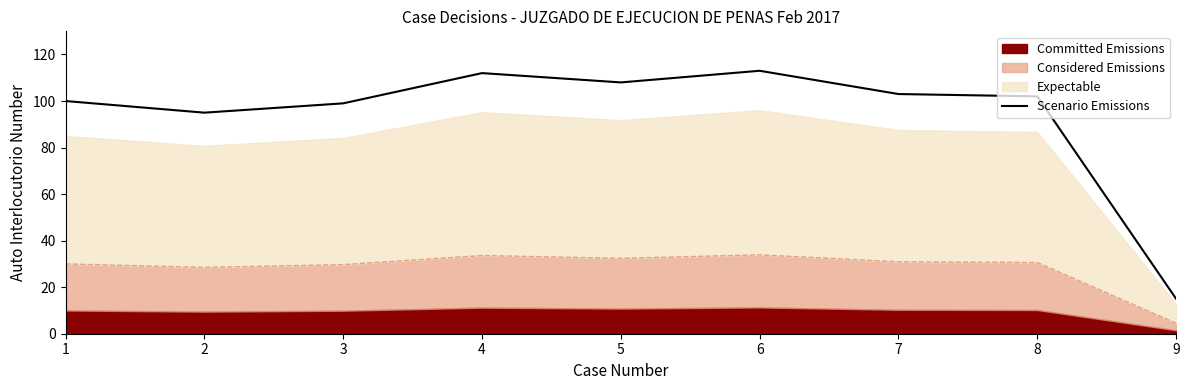

Reading right to left, list all the values displayed in this chart.

9=15	8=102	7=103	6=113	5=108	4=112	3=99	2=95	1=100